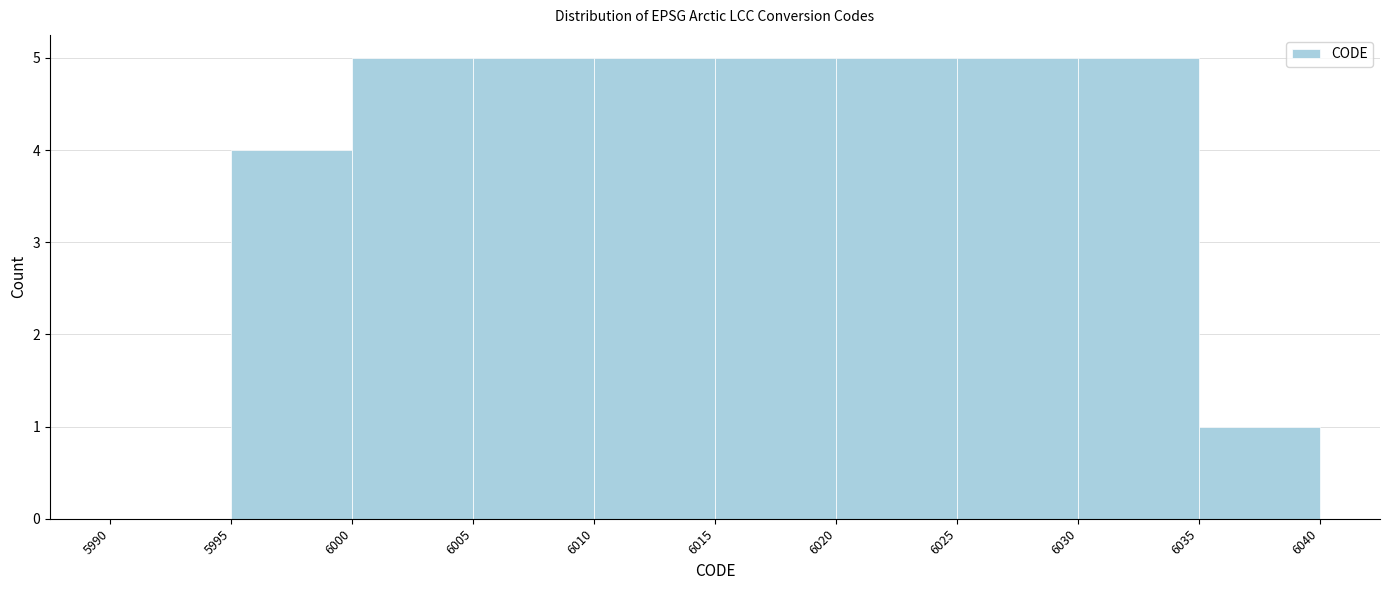

Reading left to right, list every bar in this chart as the range it spans on the x-axis followed by its height. The values are not printed on the chart, so give them approximately, as read against the axis.

5990 to 5995: 0
5995 to 6000: 4
6000 to 6005: 5
6005 to 6010: 5
6010 to 6015: 5
6015 to 6020: 5
6020 to 6025: 5
6025 to 6030: 5
6030 to 6035: 5
6035 to 6040: 1